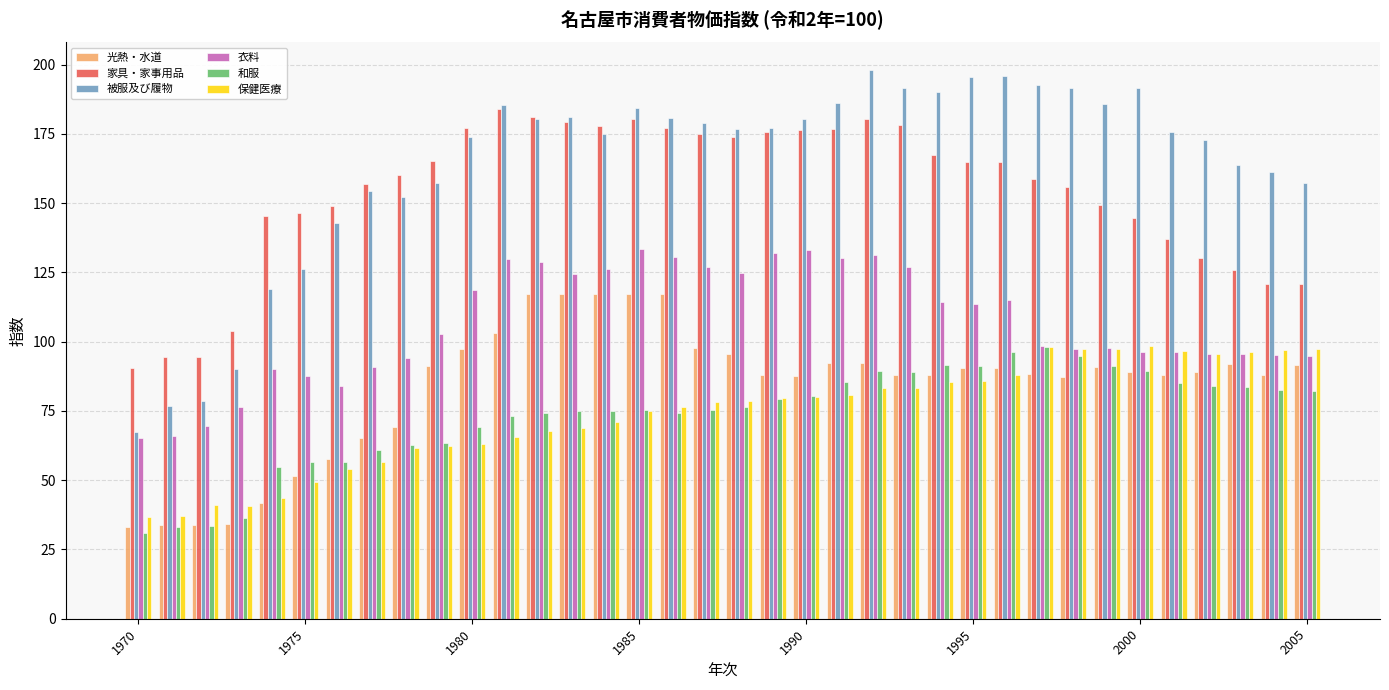

Which series has the largest total across all categories?

被服及び履物